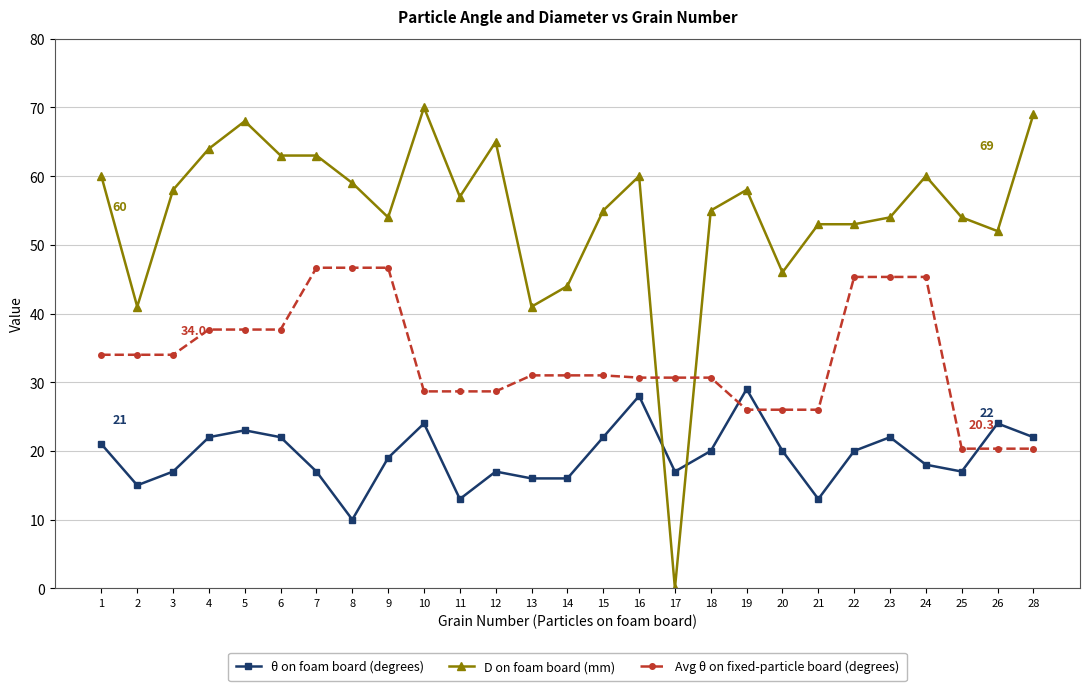

Rank the series at 15 from highest to lowest value.

D on foam board (mm), Avg θ on fixed-particle board (degrees), θ on foam board (degrees)